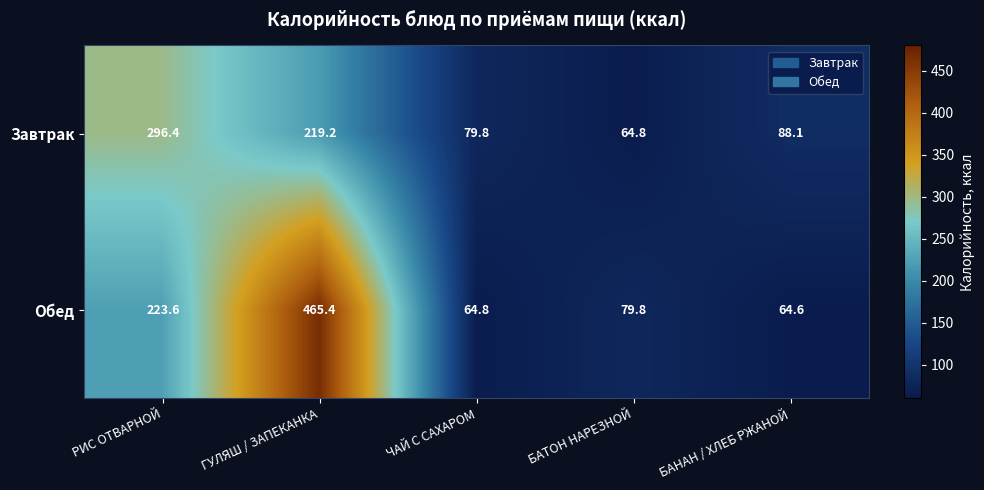

True or false: Завтрак has a value of 296.4 at РИС ОТВАРНОЙ.

True